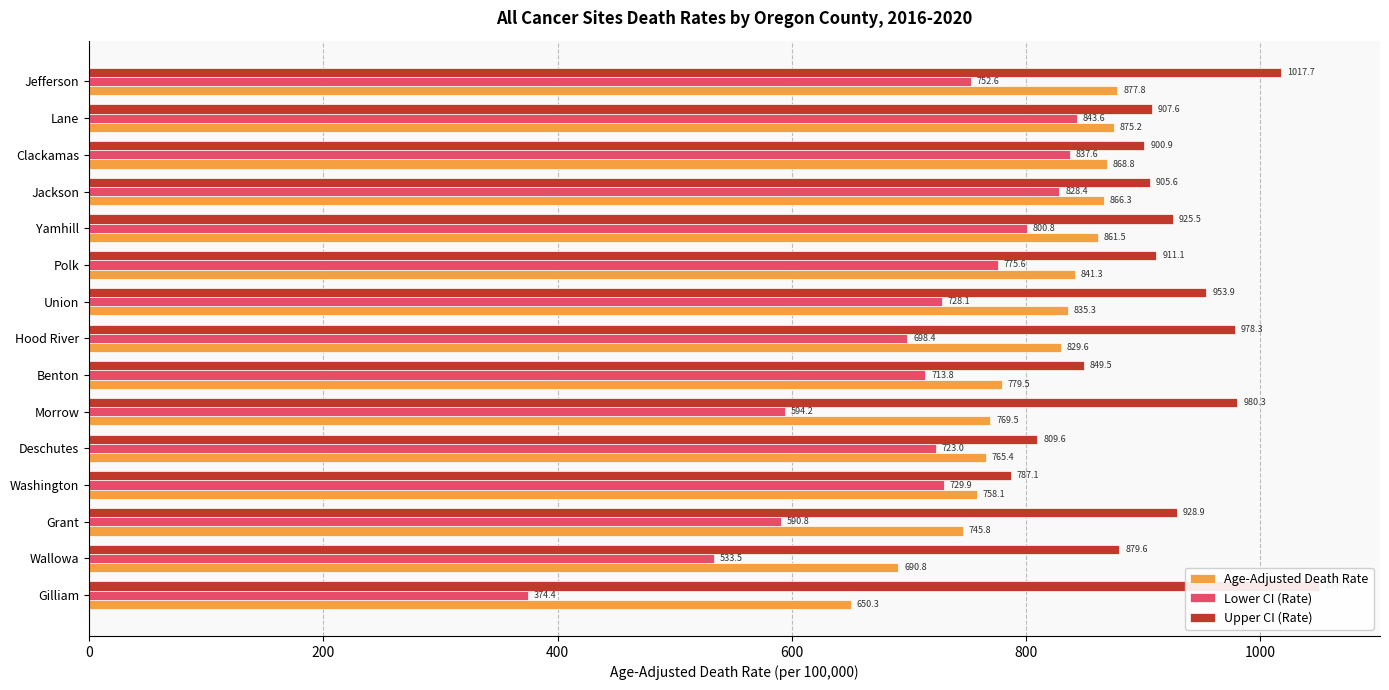

List the series in order of their overall mean, lowest first.

Lower CI (Rate), Age-Adjusted Death Rate, Upper CI (Rate)